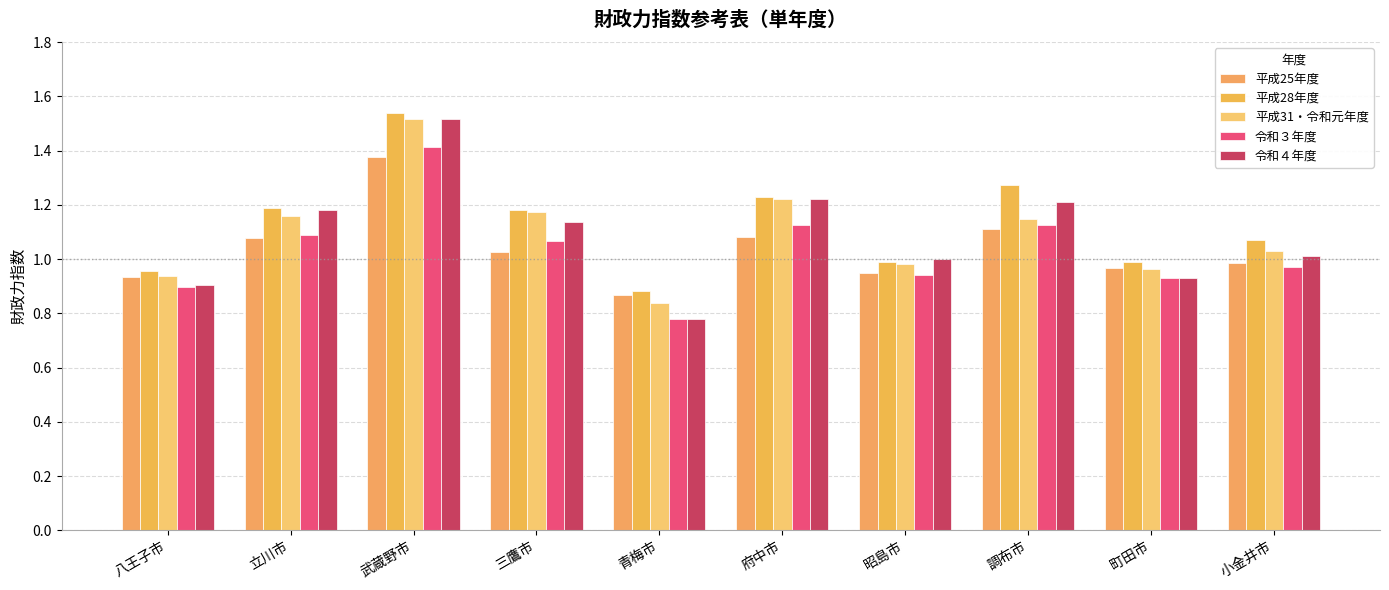

What is the difference between the highest and lowest values at 府中市?

0.1